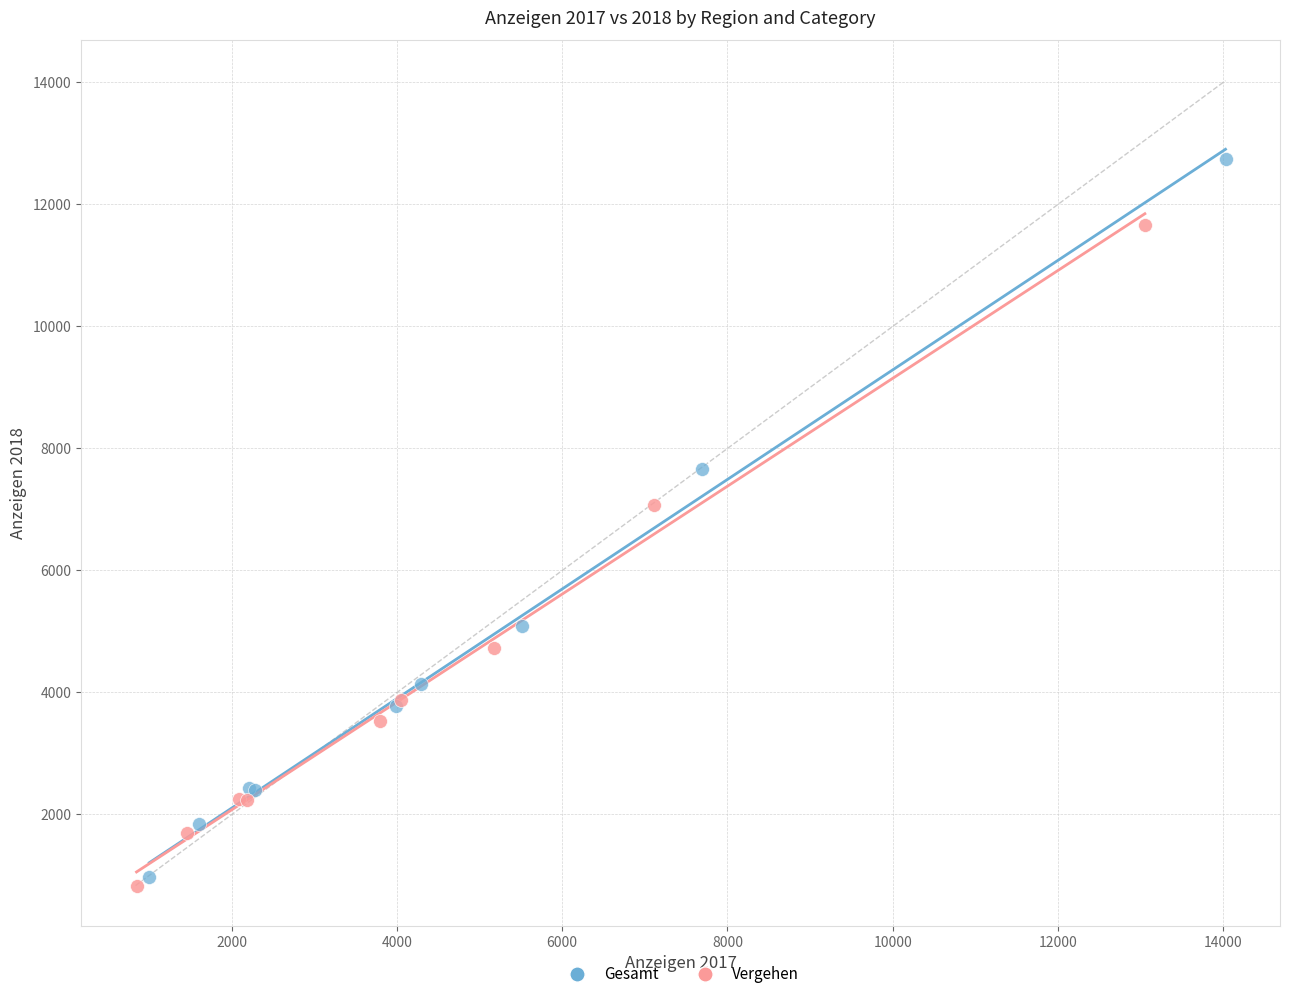

Which series has the widest spread of Y values?

Gesamt